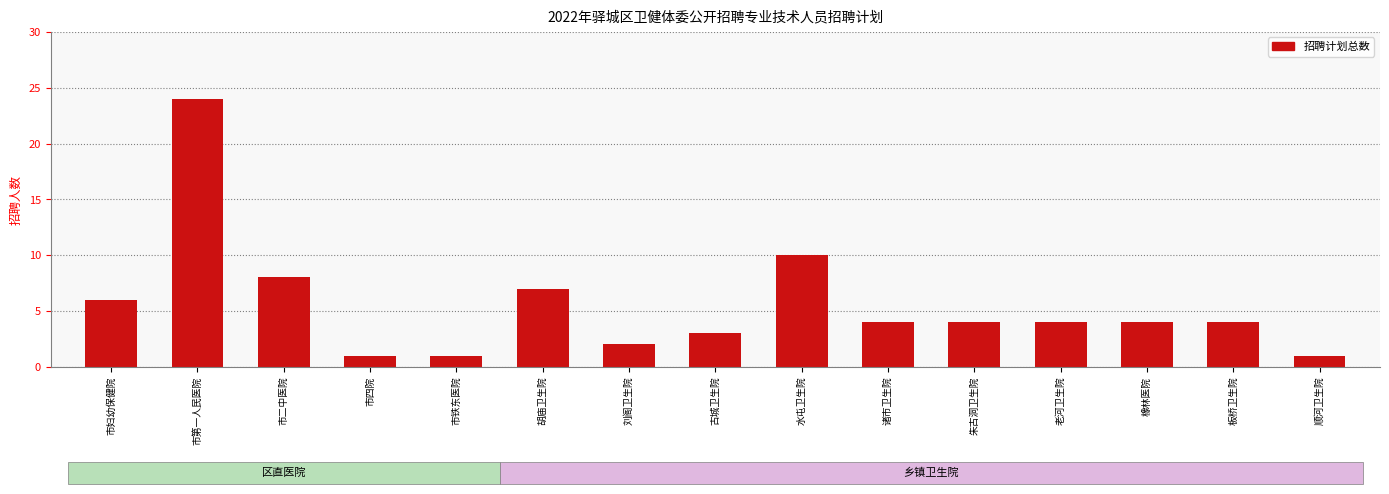

What is the label of the 1st bar from the right?

顺河卫生院